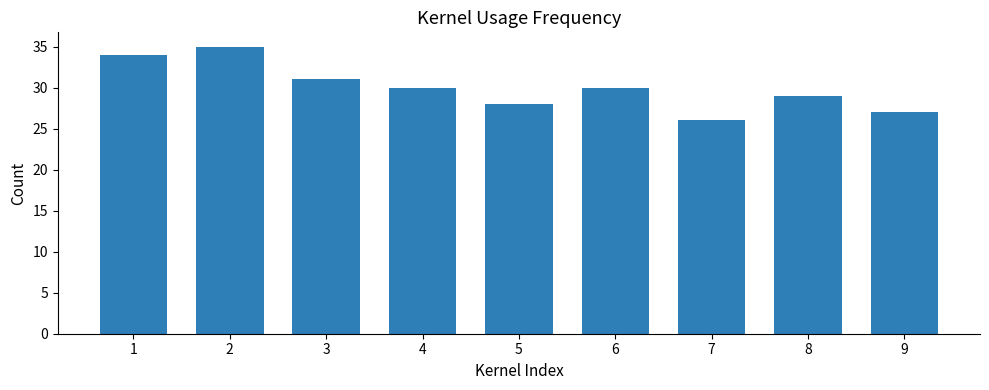

Read the value at 4.

30